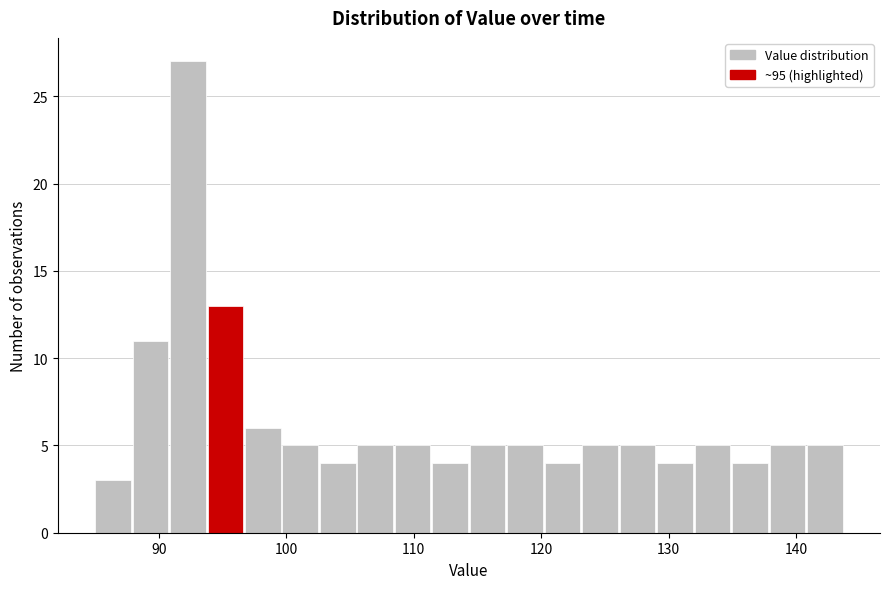

Around what value on the x-axis is the tallest bar? Give the approximate position of its centre, as read against the axis.

92